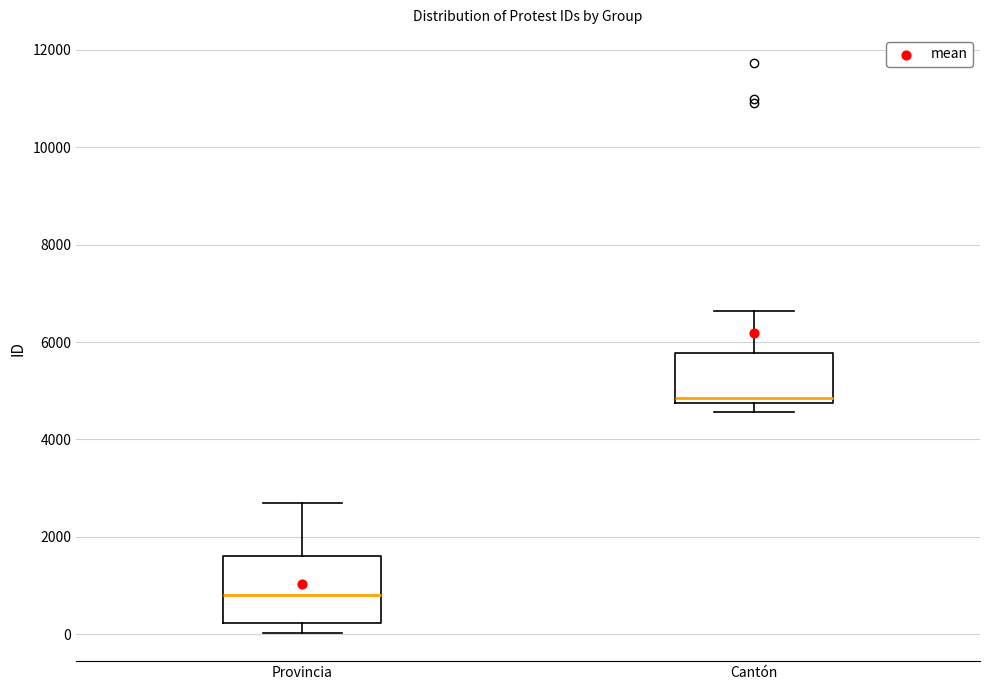

Which box has the highest median line?

Cantón